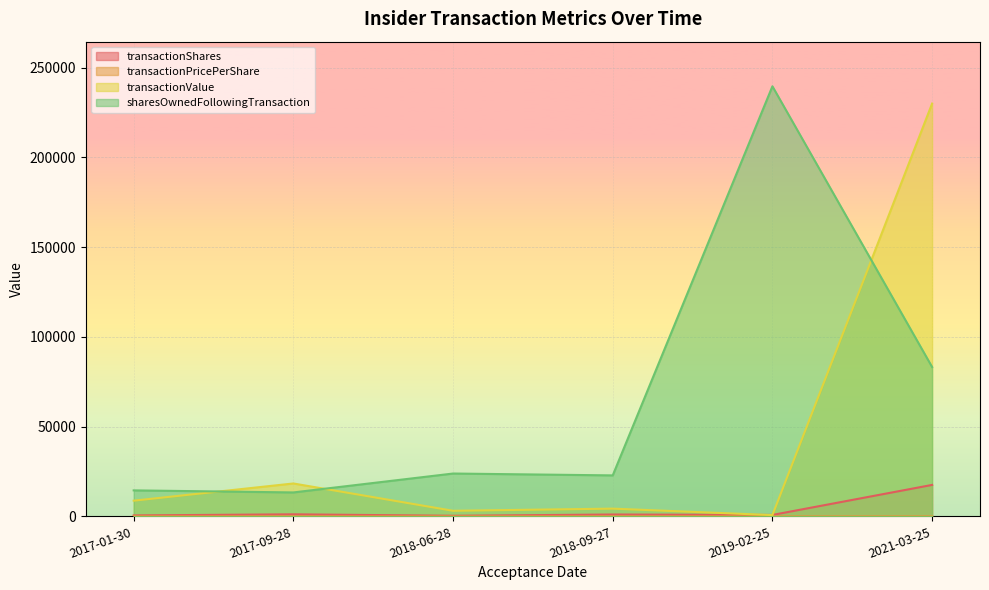

Rank the categories by transactionPricePerShare value from highest to lowest.

2017-01-30, 2017-09-28, 2021-03-25, 2018-06-28, 2018-09-27, 2019-02-25